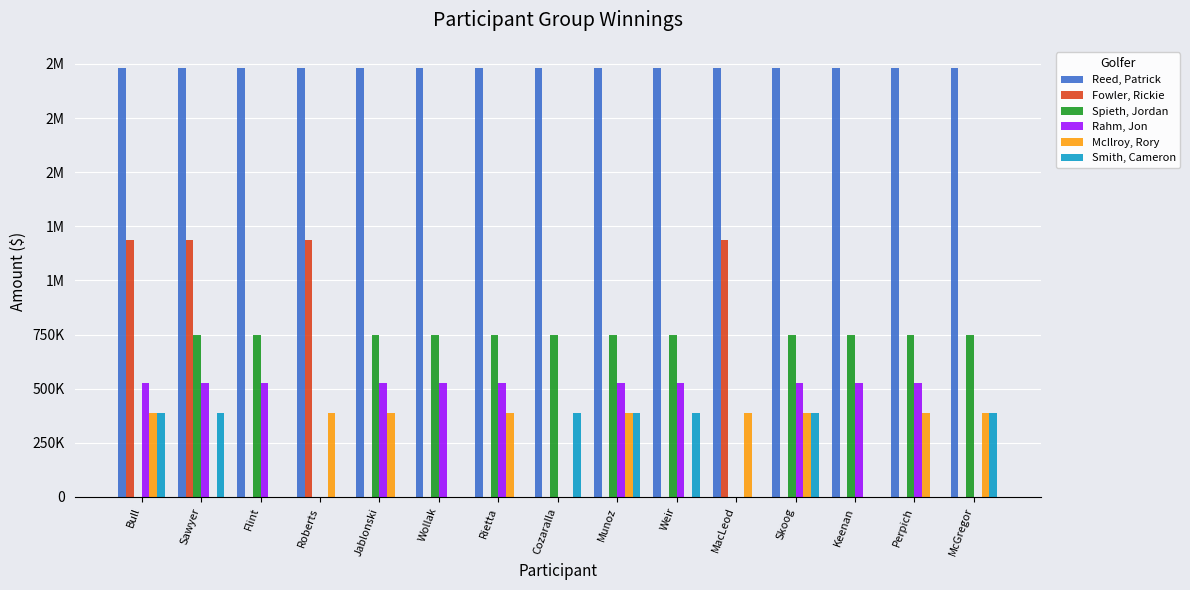

What are all the series names shown in the legend?

Reed, Patrick, Fowler, Rickie, Spieth, Jordan, Rahm, Jon, McIlroy, Rory, Smith, Cameron